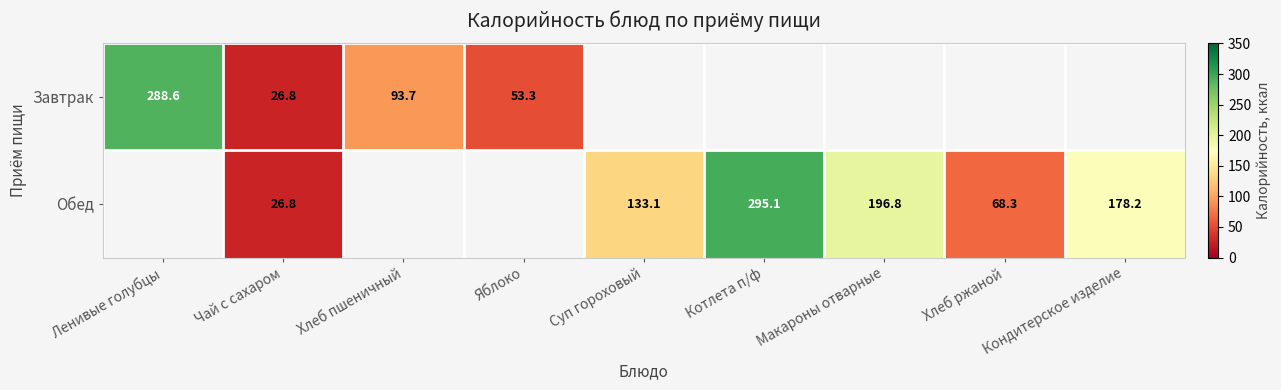

At which label is Завтрак closest to 157?

Хлеб пшеничный